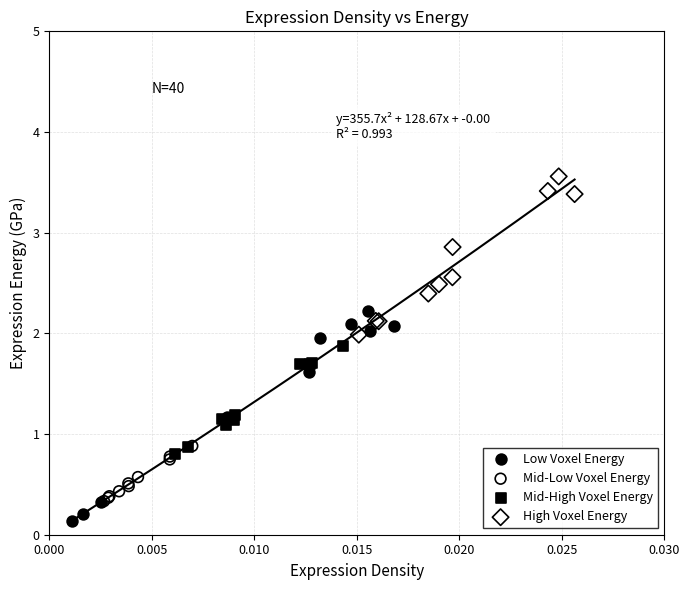

What are all the series names shown in the legend?

Low Voxel Energy, Mid-Low Voxel Energy, Mid-High Voxel Energy, High Voxel Energy